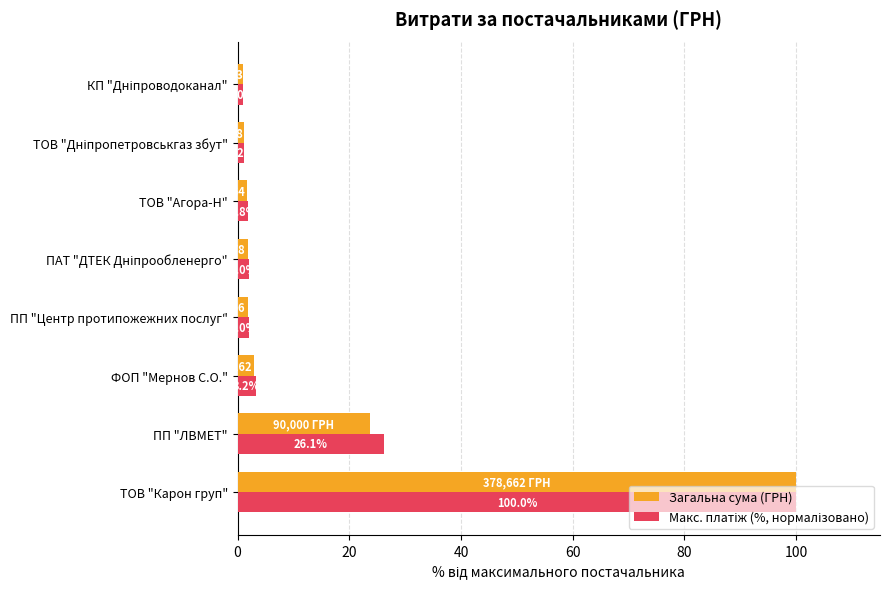

What is the maximum value shown in the chart?

100.0